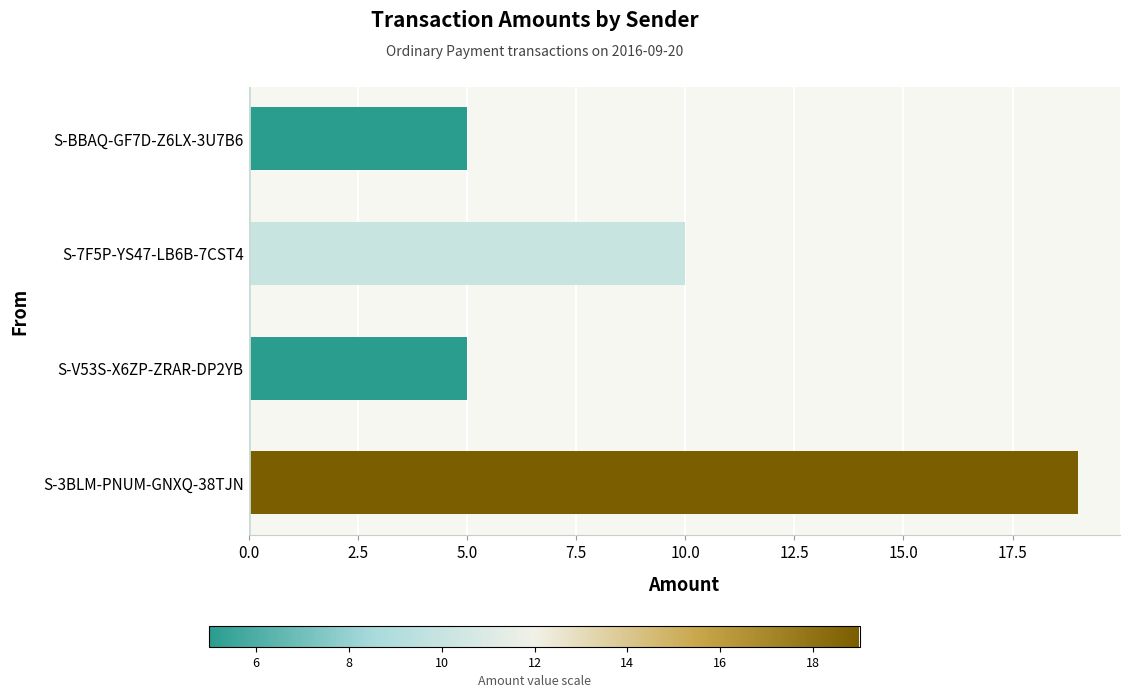

True or false: the data shows 9 at S-V53S-X6ZP-ZRAR-DP2YB.

False